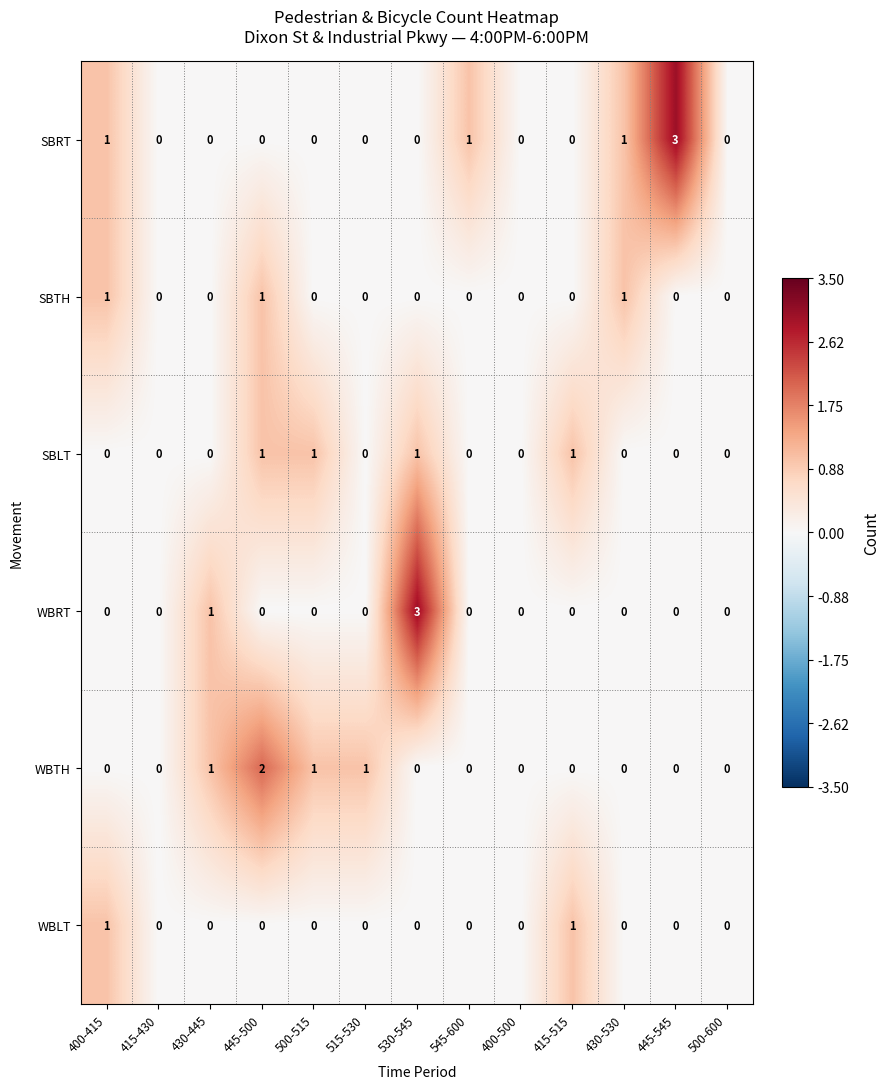

The WBRT series shows -2 at 445-545. True or false?

False